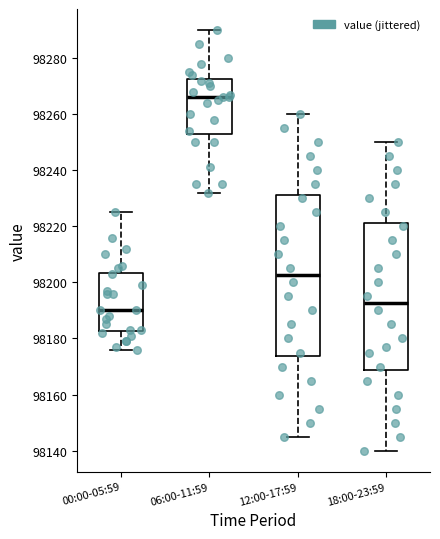

Which box is the tallest, from its lower edge to its upper edge?

12:00-17:59